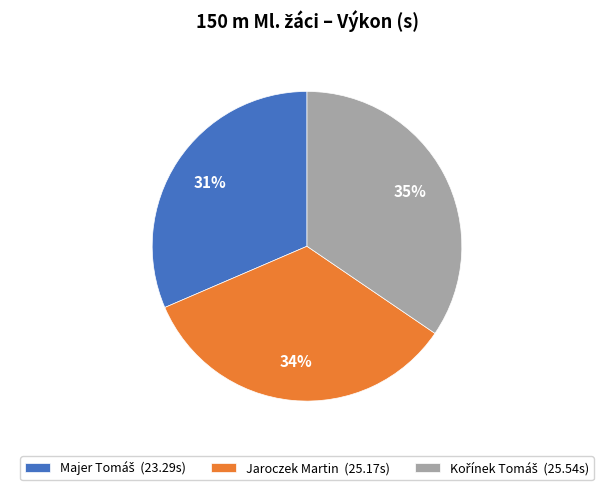

The Jaroczek Martin slice represents 34% of the pie. True or false?

True